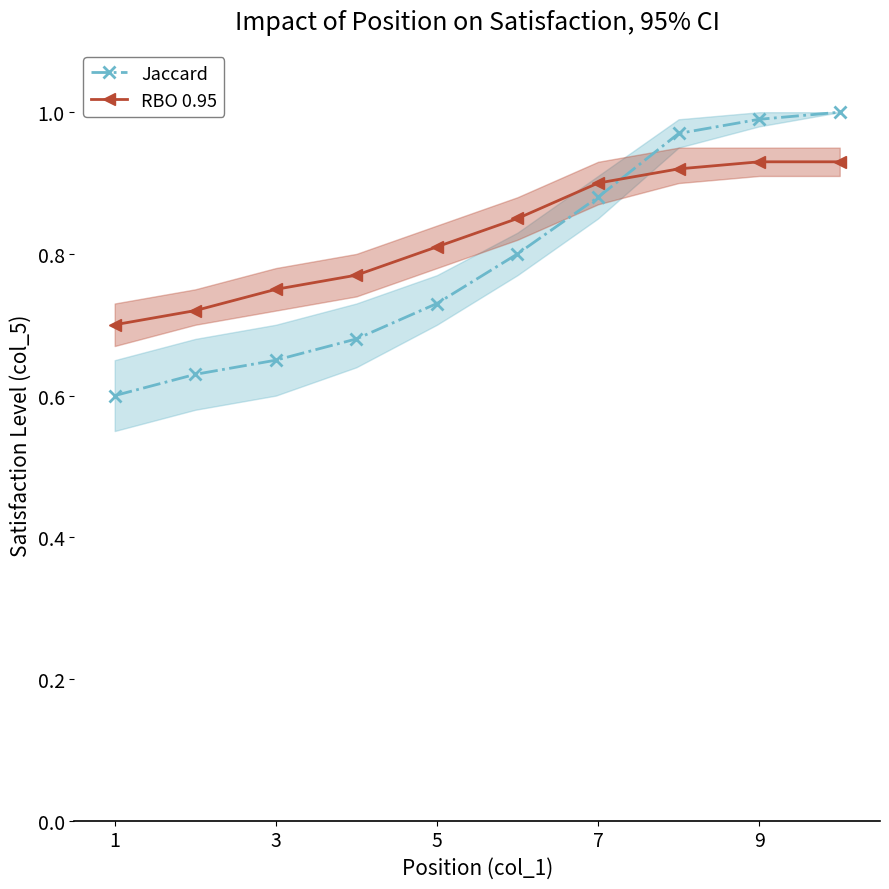

What is the difference between the maximum and minimum values in the Jaccard series?

0.4